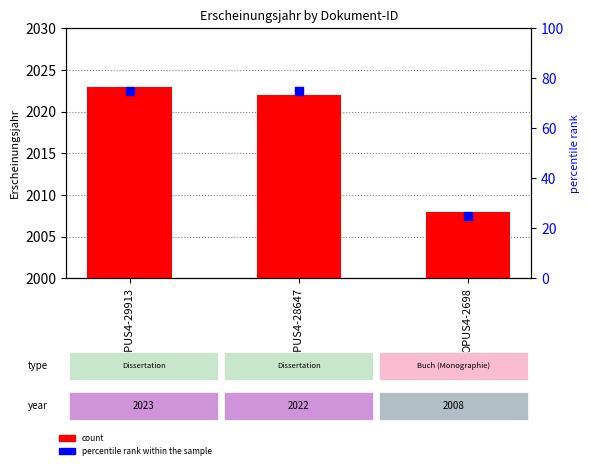

Which series reaches the maximum Y coordinate?

count